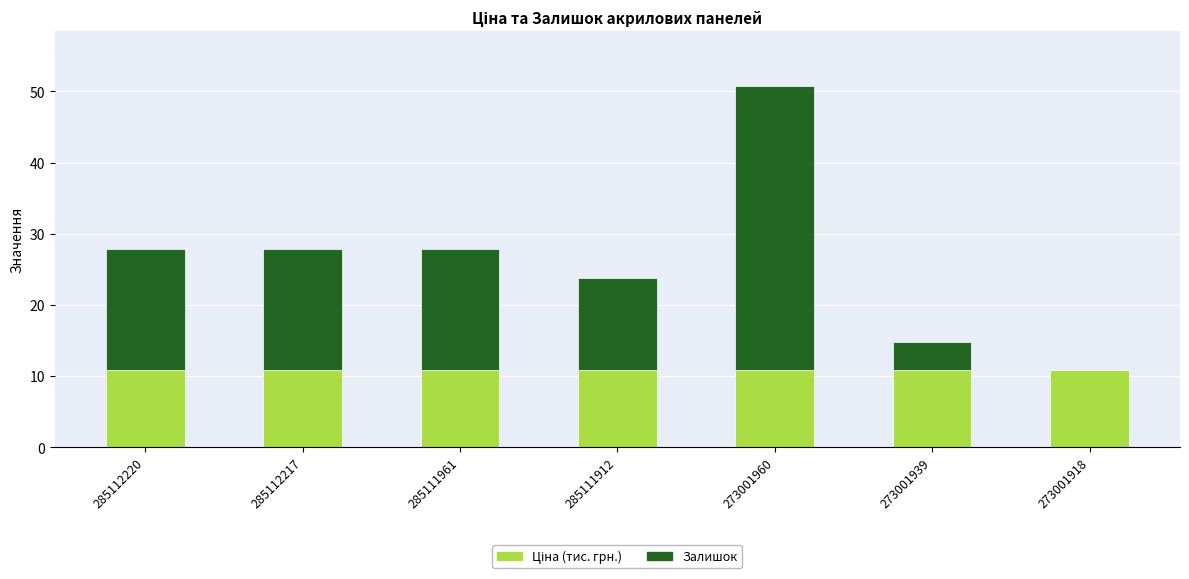

What is the total value across all series at 285112220?

27.8